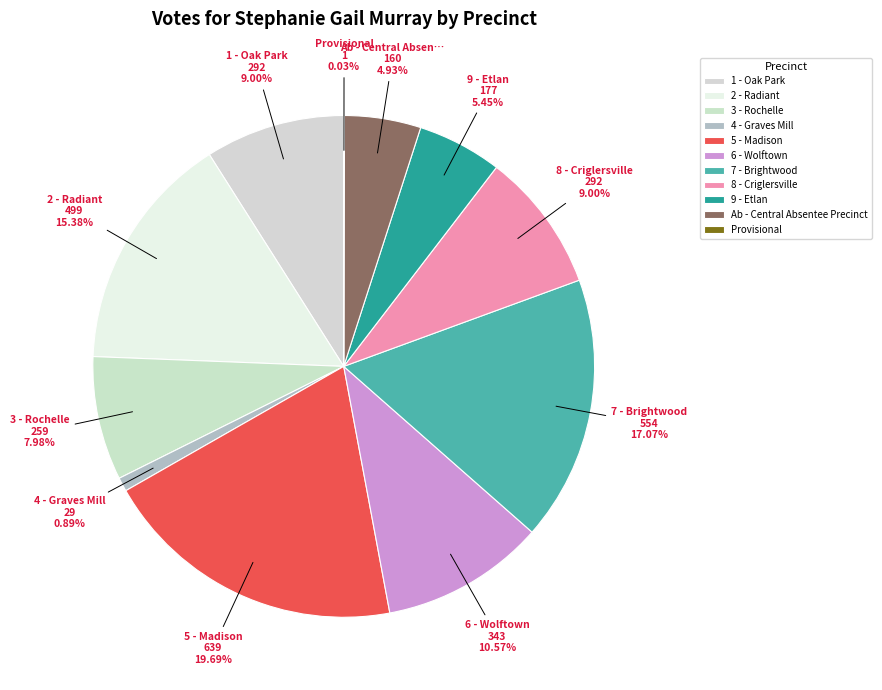

Rank the categories by value from lowest to highest.

Provisional, 4 - Graves Mill, Ab - Central Absentee Precinct, 9 - Etlan, 3 - Rochelle, 1 - Oak Park, 8 - Criglersville, 6 - Wolftown, 2 - Radiant, 7 - Brightwood, 5 - Madison